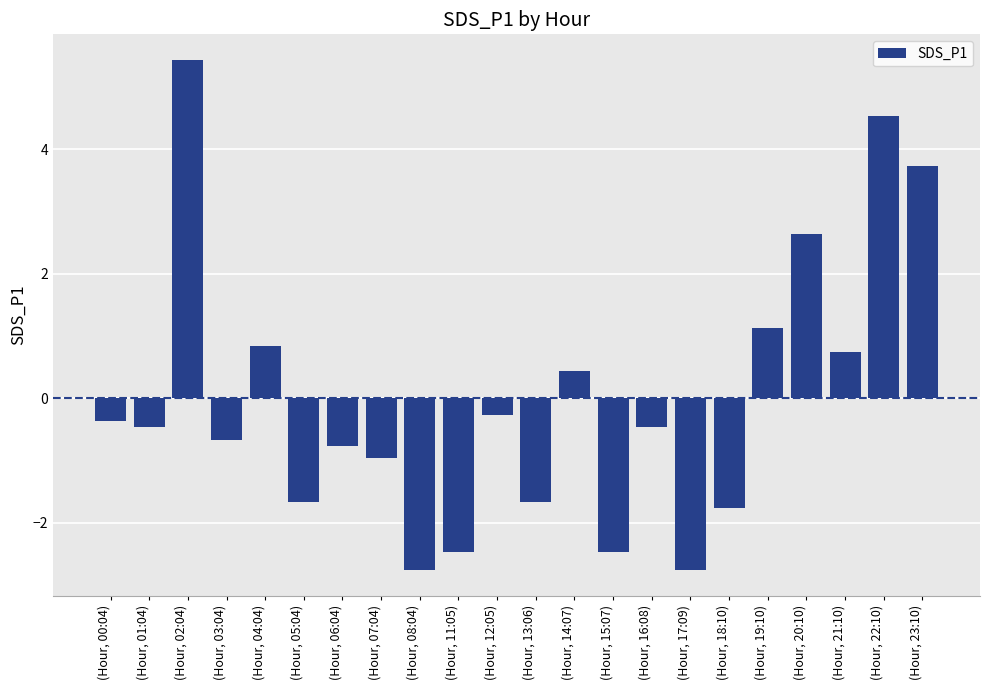

What is the difference between the values at (Hour, 08:04) and (Hour, 06:04)?

2.0